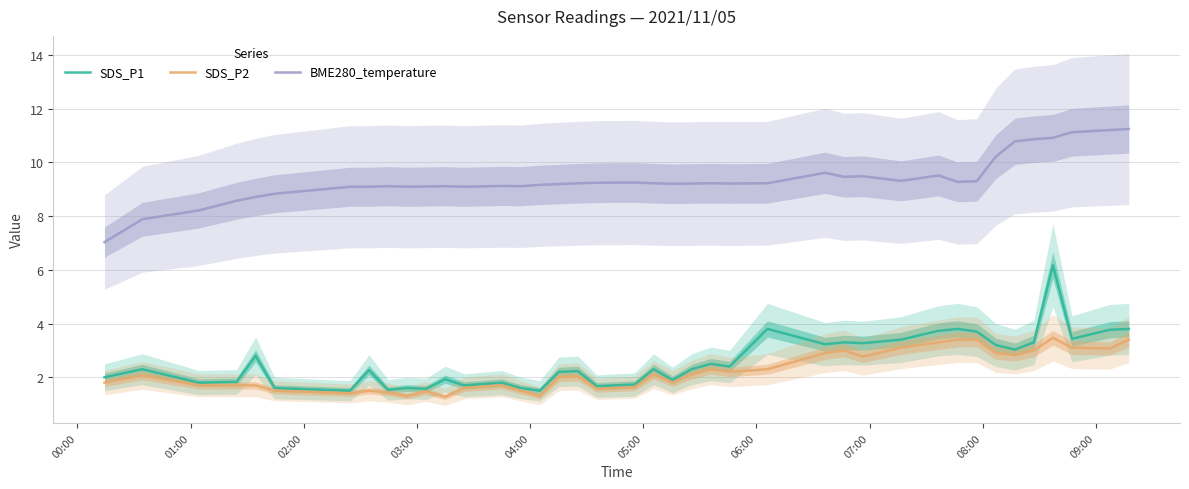

What is the value of the SDS_P2 point at the 14th from the left?

1.7